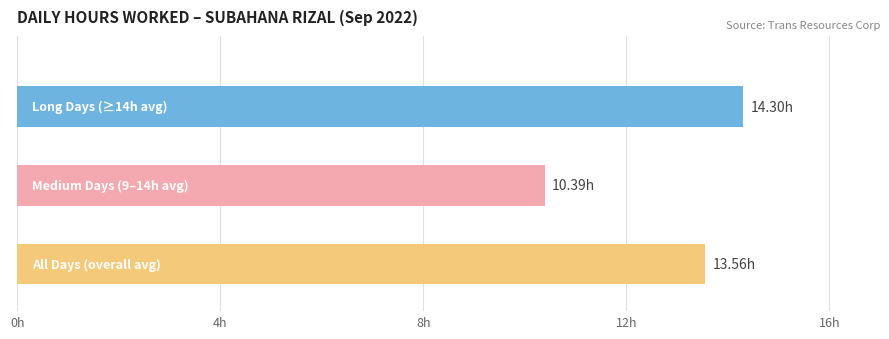

Are the bars horizontal?

Yes